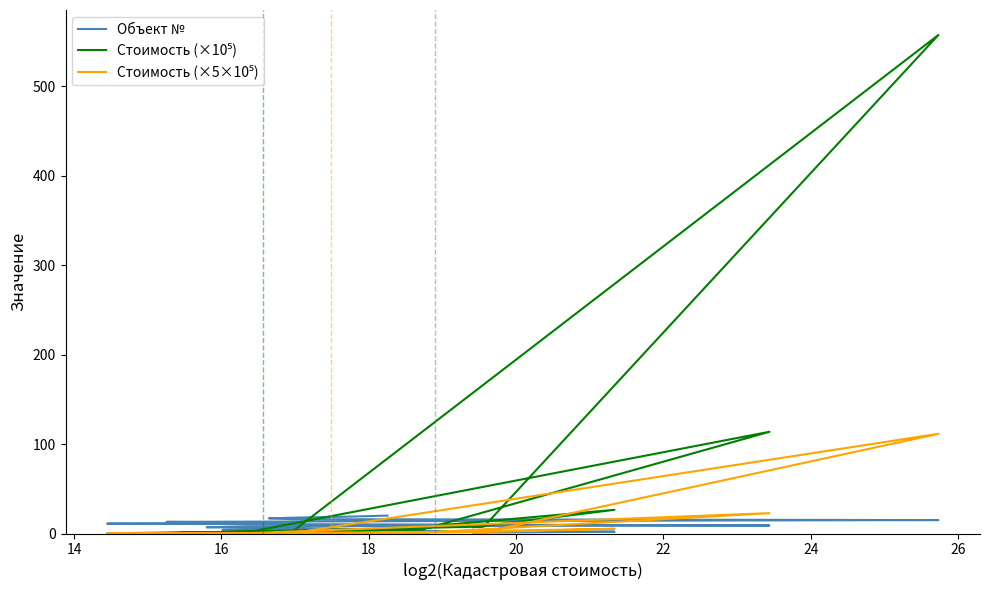

True or false: Объект № and Стоимость (×10⁵) cross at least once.

True